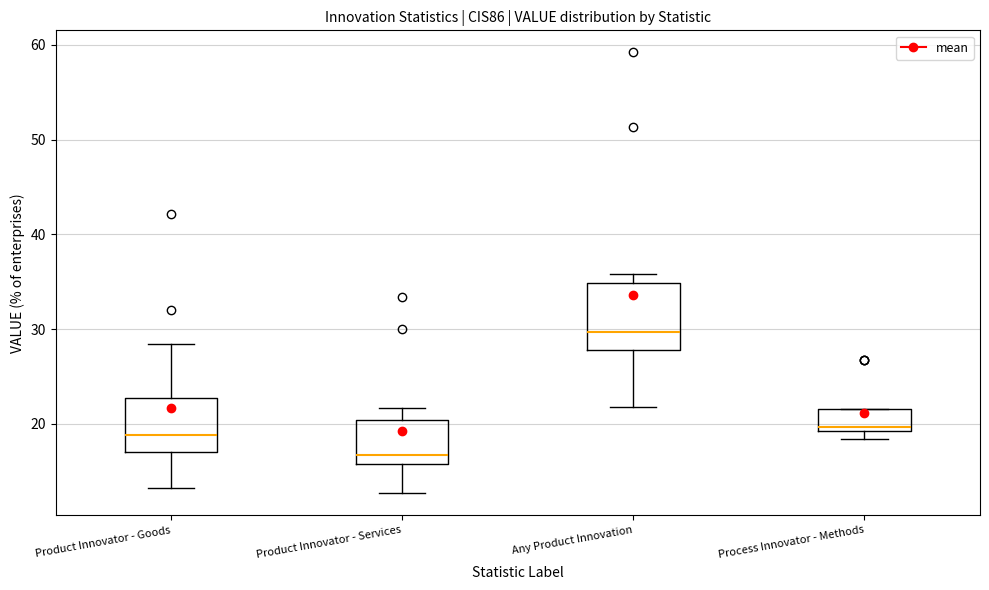

Reading left to right, read every box against the y-axis: the position of its median line, the range the box covers, and the ends of its whiskers. The values are not printed on the chart, so give them approximately, as read against the axis.

Product Innovator - Goods: median 19, box 17 to 23, whiskers 13 to 28
Product Innovator - Services: median 17, box 16 to 20, whiskers 13 to 22
Any Product Innovation: median 30, box 28 to 35, whiskers 22 to 36
Process Innovator - Methods: median 20, box 19 to 22, whiskers 18 to 22